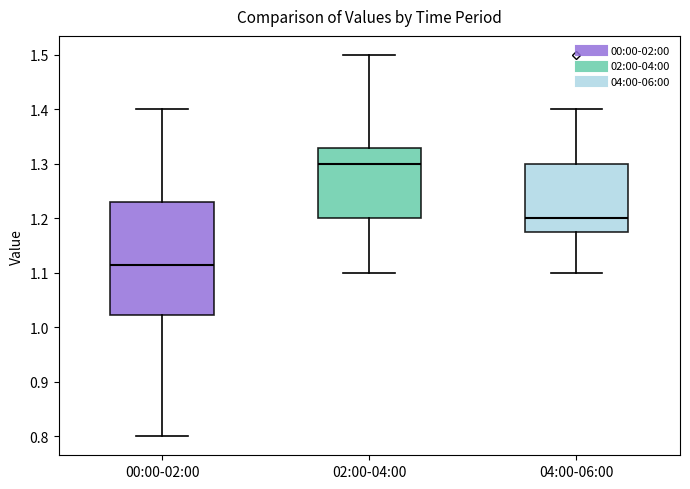

Where does the median line of the box for 00:00-02:00 sit on the y-axis? The values are not printed on the chart, so give them approximately, as read against the axis.

1.12